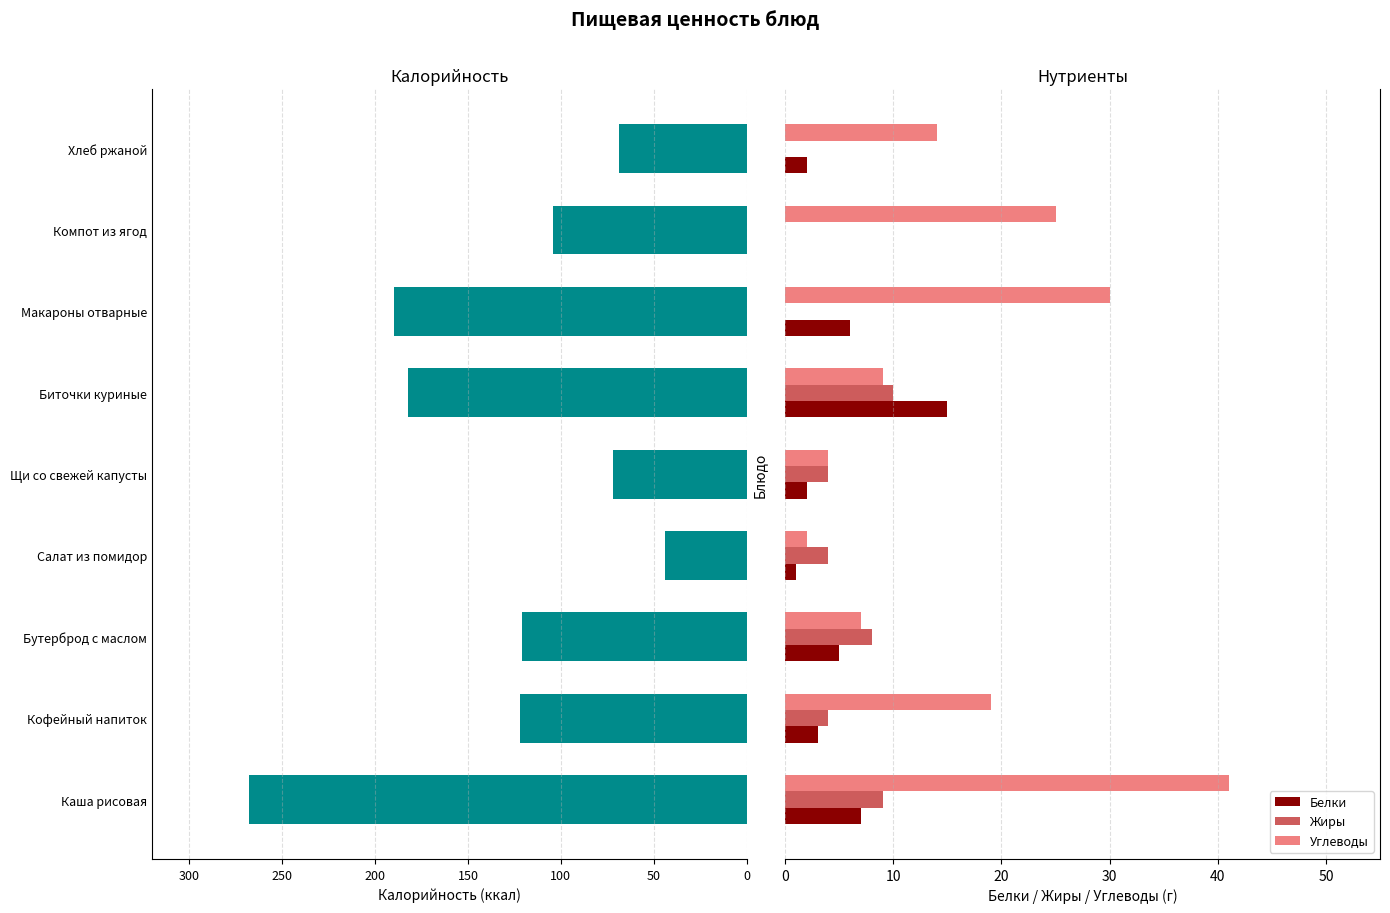

Count the number of data series in this chart.

4